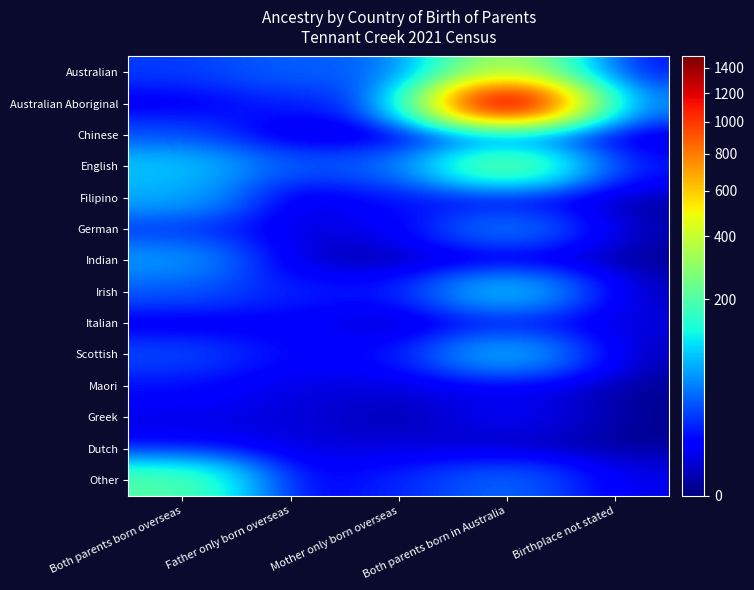

Reading left to right, what are all the values shown in this chart?

Australian: Both parents born overseas=21	Father only born overseas=34	Mother only born overseas=31	Both parents born in Australia=364	Birthplace not stated=8
Australian Aboriginal: Both parents born overseas=4	Father only born overseas=15	Mother only born overseas=12	Both parents born in Australia=1495	Birthplace not stated=36
Chinese: Both parents born overseas=26	Father only born overseas=0	Mother only born overseas=0	Both parents born in Australia=12	Birthplace not stated=0
English: Both parents born overseas=88	Father only born overseas=29	Mother only born overseas=34	Both parents born in Australia=260	Birthplace not stated=10
Filipino: Both parents born overseas=71	Father only born overseas=0	Mother only born overseas=12	Both parents born in Australia=3	Birthplace not stated=0
German: Both parents born overseas=19	Father only born overseas=3	Mother only born overseas=4	Both parents born in Australia=49	Birthplace not stated=0
Indian: Both parents born overseas=61	Father only born overseas=0	Mother only born overseas=0	Both parents born in Australia=0	Birthplace not stated=0
Irish: Both parents born overseas=30	Father only born overseas=14	Mother only born overseas=10	Both parents born in Australia=94	Birthplace not stated=0
Italian: Both parents born overseas=3	Father only born overseas=7	Mother only born overseas=0	Both parents born in Australia=10	Birthplace not stated=3
Scottish: Both parents born overseas=26	Father only born overseas=8	Mother only born overseas=9	Both parents born in Australia=82	Birthplace not stated=0
Maori: Both parents born overseas=10	Father only born overseas=3	Mother only born overseas=3	Both parents born in Australia=4	Birthplace not stated=0
Greek: Both parents born overseas=4	Father only born overseas=3	Mother only born overseas=0	Both parents born in Australia=6	Birthplace not stated=0
Dutch: Both parents born overseas=6	Father only born overseas=3	Mother only born overseas=3	Both parents born in Australia=0	Birthplace not stated=0
Other: Both parents born overseas=203	Father only born overseas=3	Mother only born overseas=15	Both parents born in Australia=38	Birthplace not stated=4